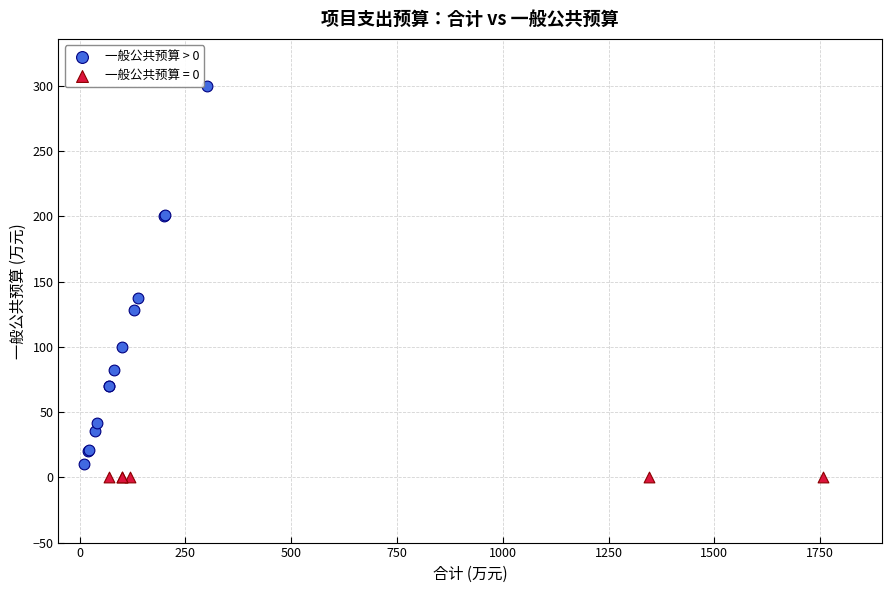

Which series reaches the maximum Y coordinate?

一般公共预算 > 0